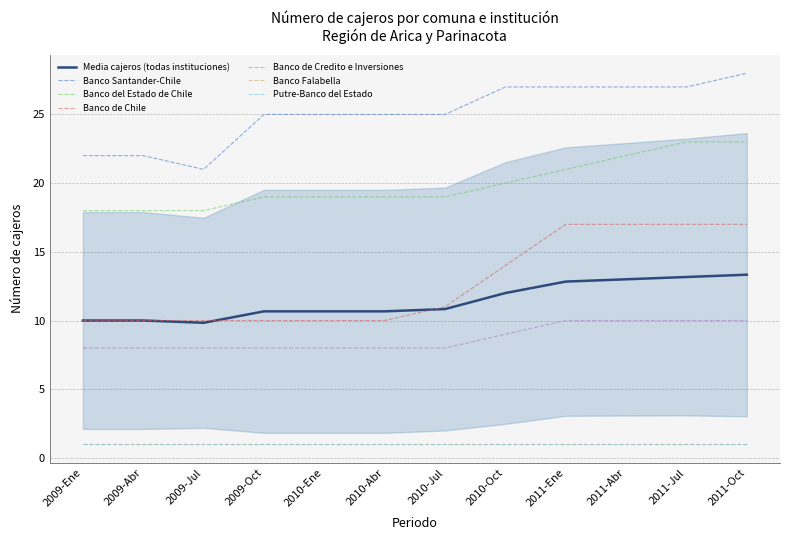

What is the difference between the highest and lowest values at 2011-Ene?

17